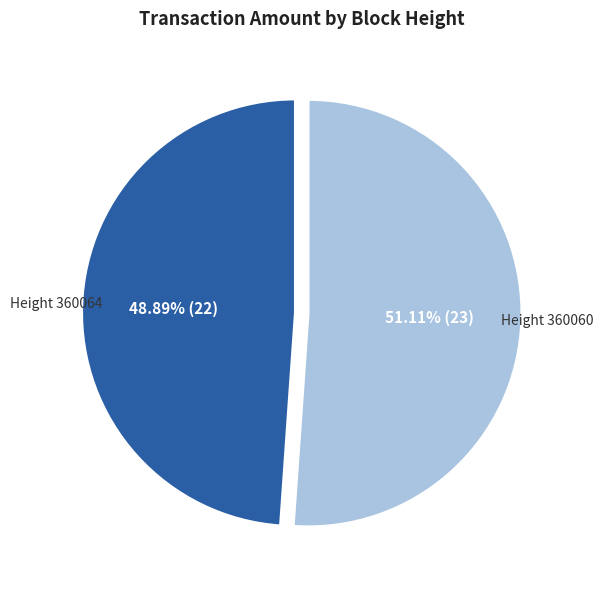

Is there a majority slice in this chart?

Yes